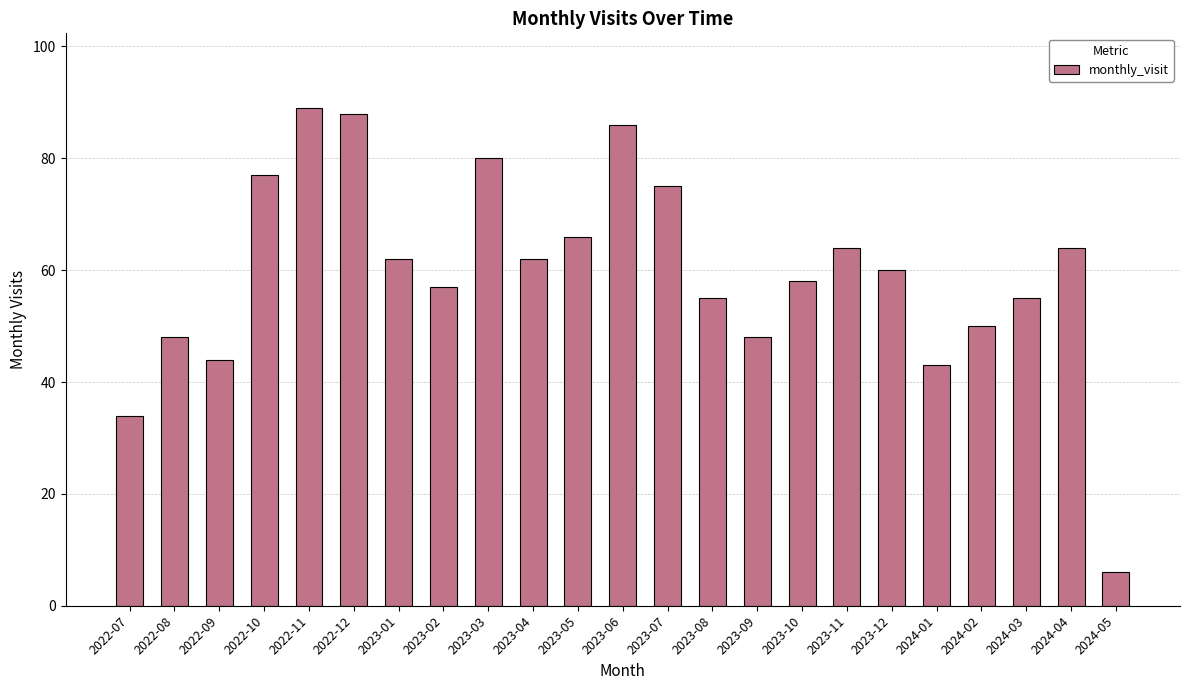

What is the sum of all values?

1371